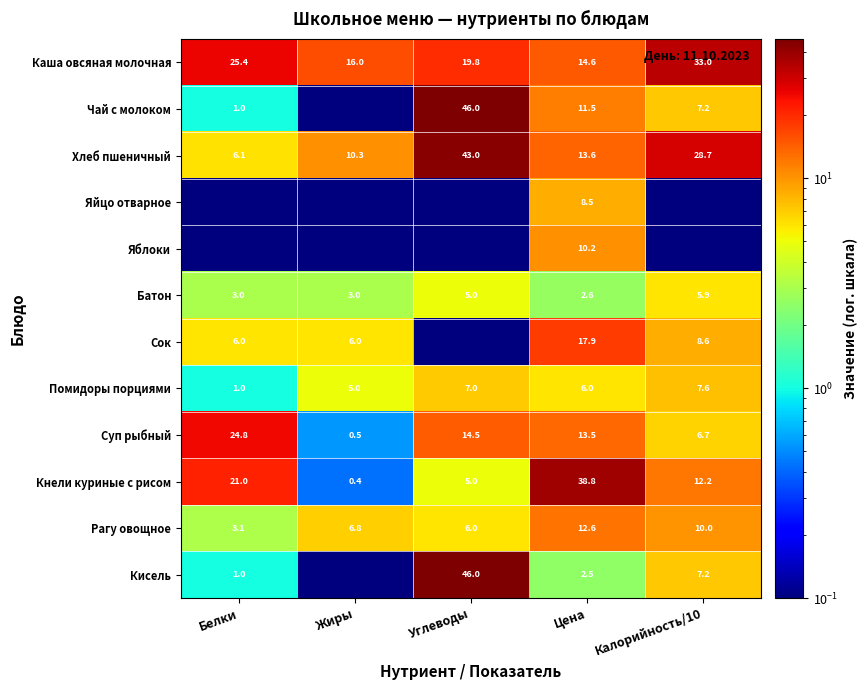

What is the spread (max minus min) of values at Белки?

25.4